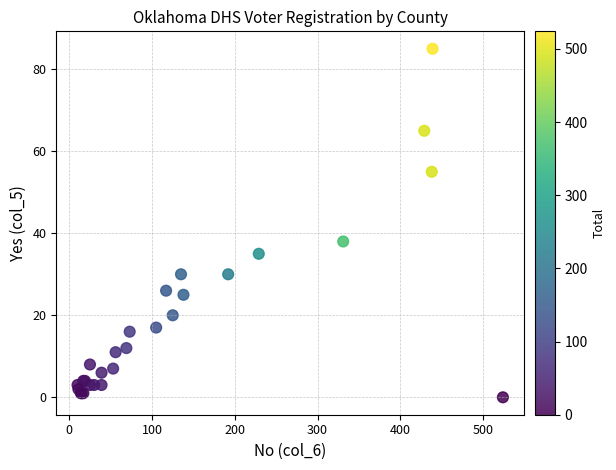

What Y value in the scatter plot is closest to 42?

38